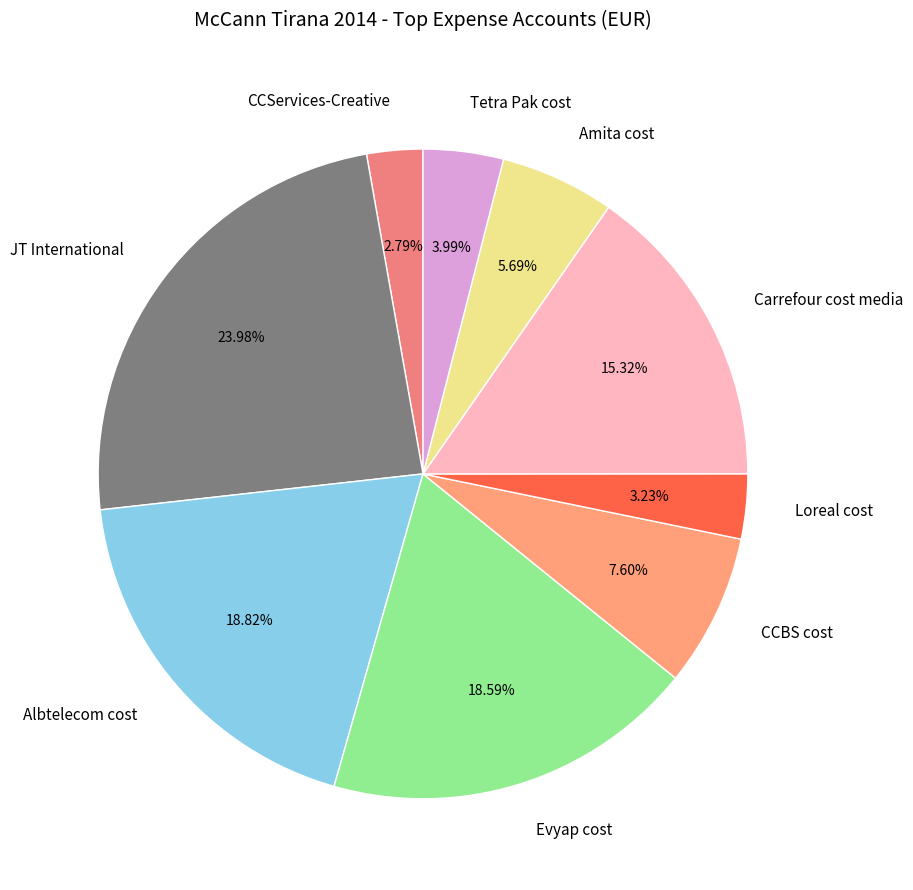

To the nearest percent, what is the combined percentage of Carrefour cost media and JT International?

39%